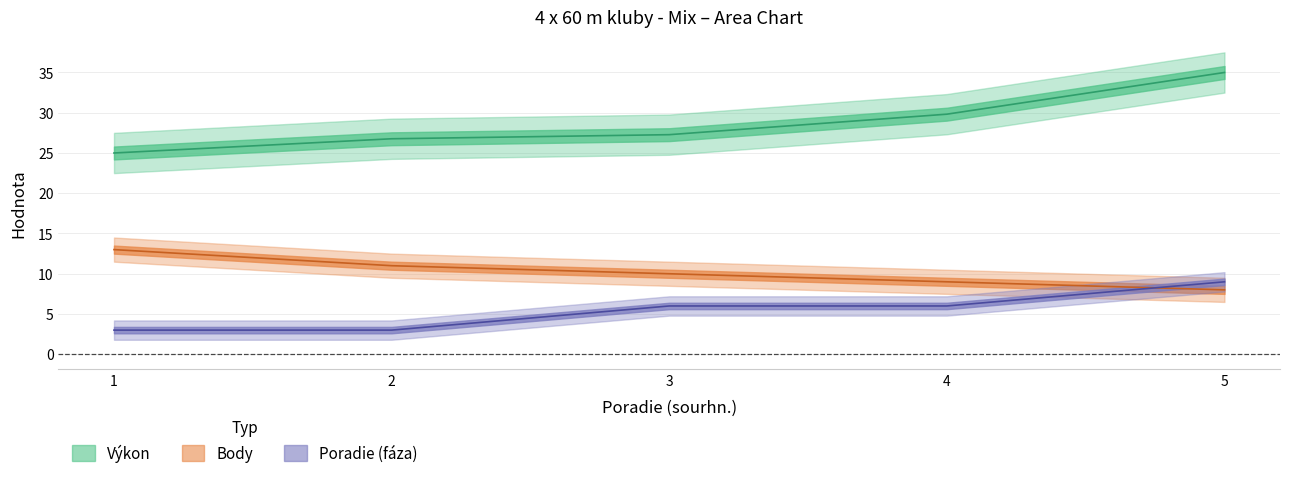

True or false: Výkon has more than 2 points higher than both neighbors.

False